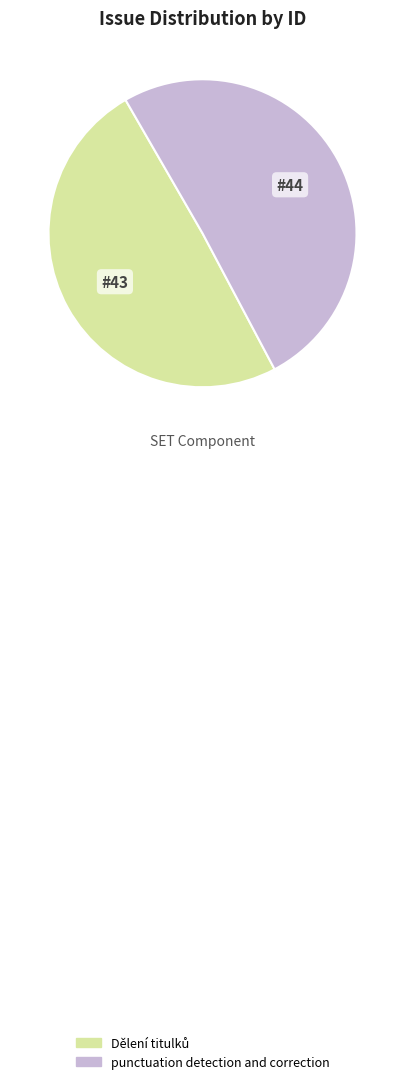

What is the largest slice in the pie chart?

punctuation detection and correction